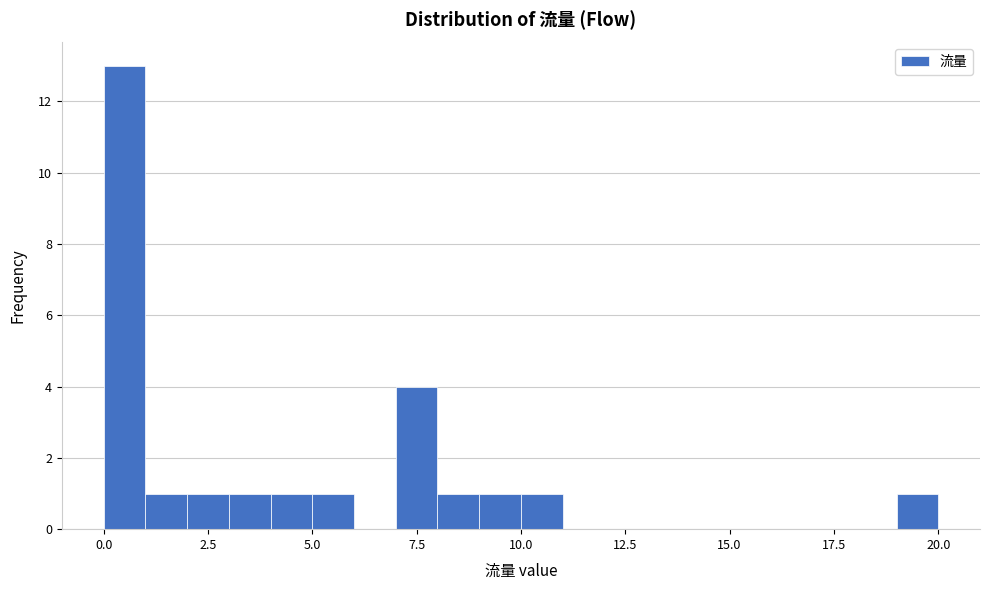

Read against the x-axis, roughly where is the centre of the tallest bar?

0.5